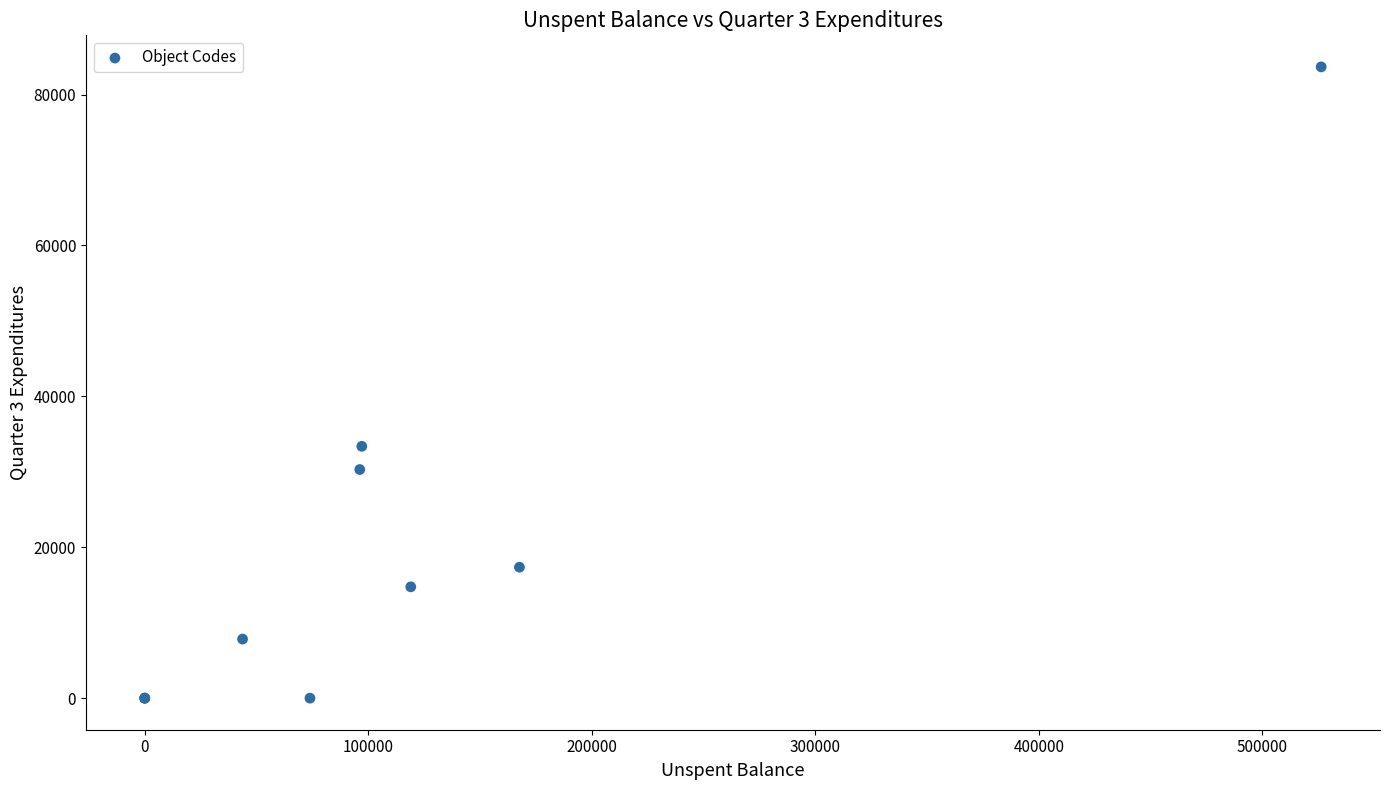

What Y value in the scatter plot is closest to 41830?

33375.3